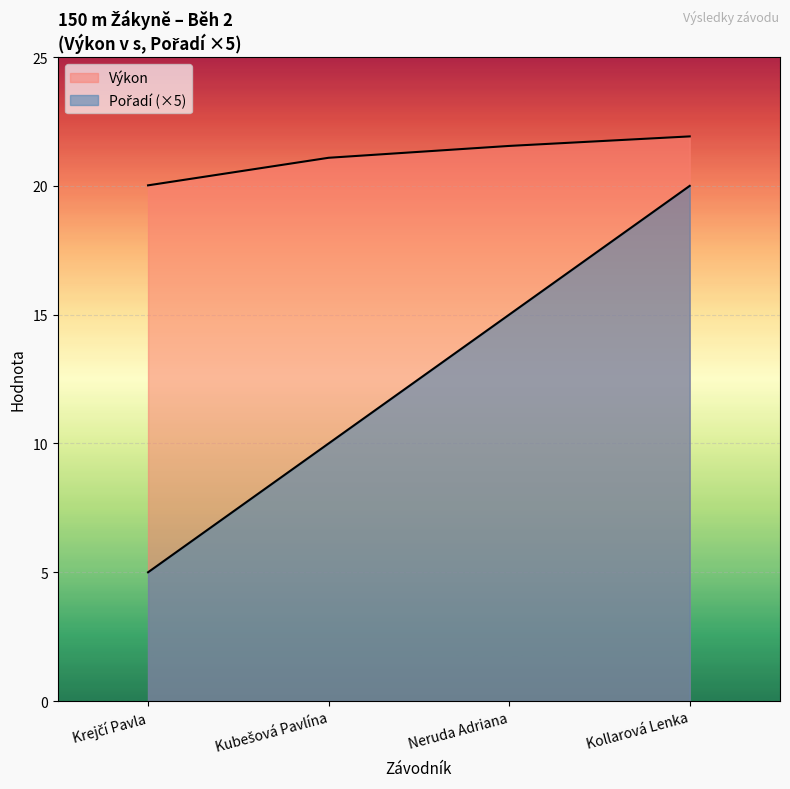

How many lines are shown in the chart?

2